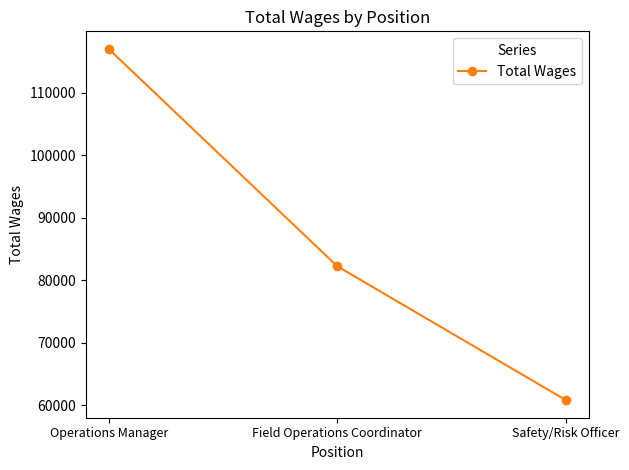

How many values are between 60776 and 117051?

3